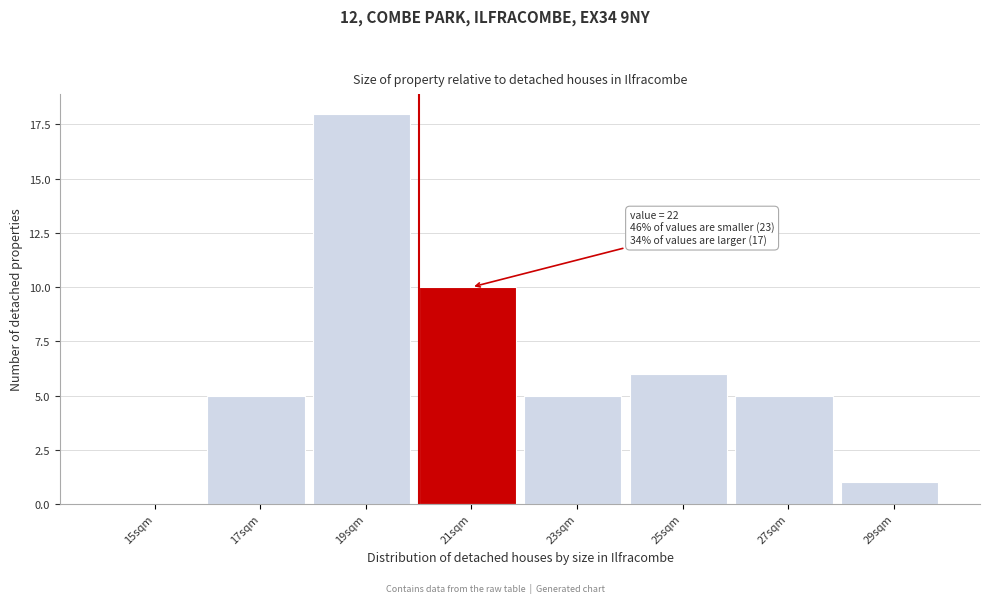

Reading left to right, list all the values displayed in this chart.

15sqm=0	17sqm=5	19sqm=18	21sqm=10	23sqm=5	25sqm=6	27sqm=5	29sqm=1